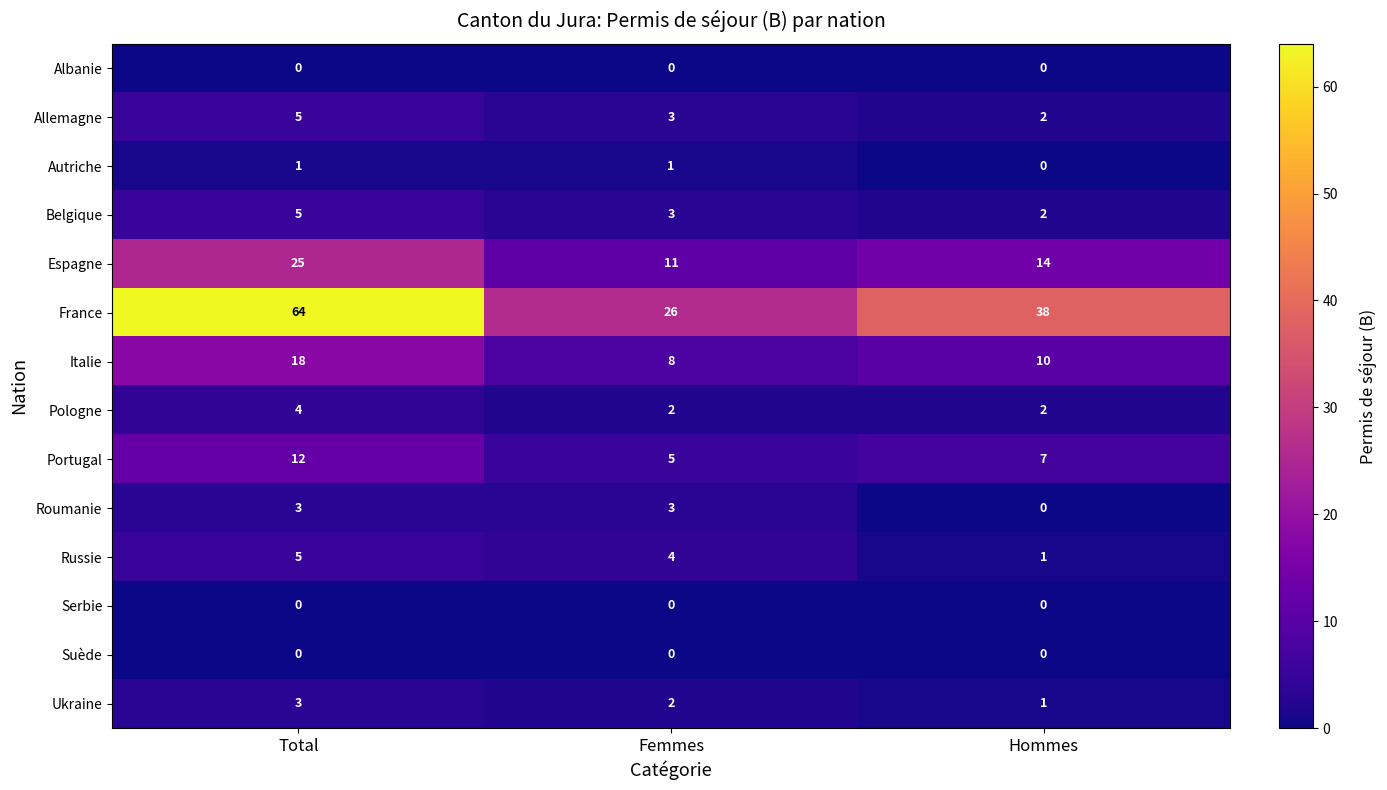

Between Femmes and Hommes, which series saw the biggest shift?

France